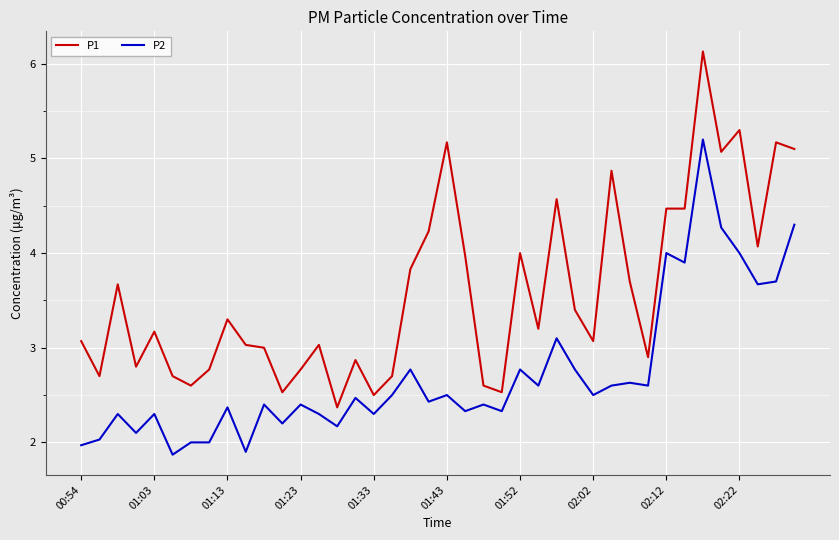

List the series in order of their peak value, highest first.

P1, P2